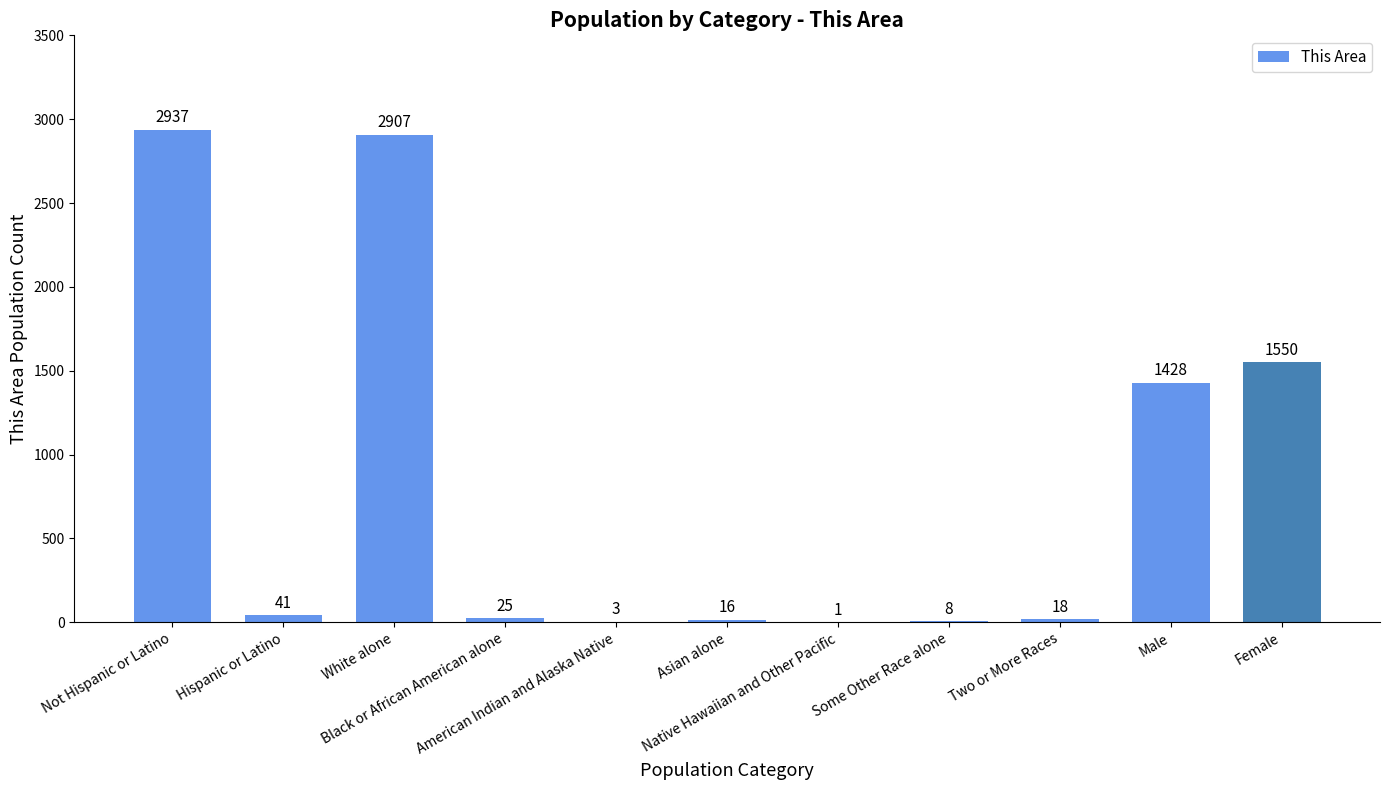

How many categories are shown in the chart?

11